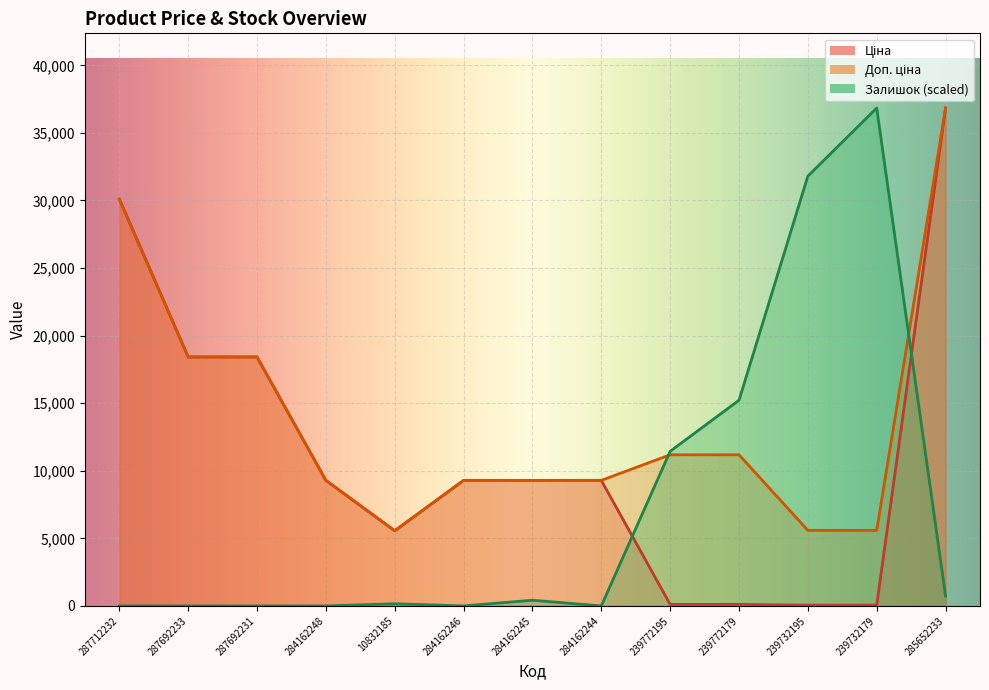

What is the difference between the second highest and minimum values in the Доп. ціна series?

24542.5